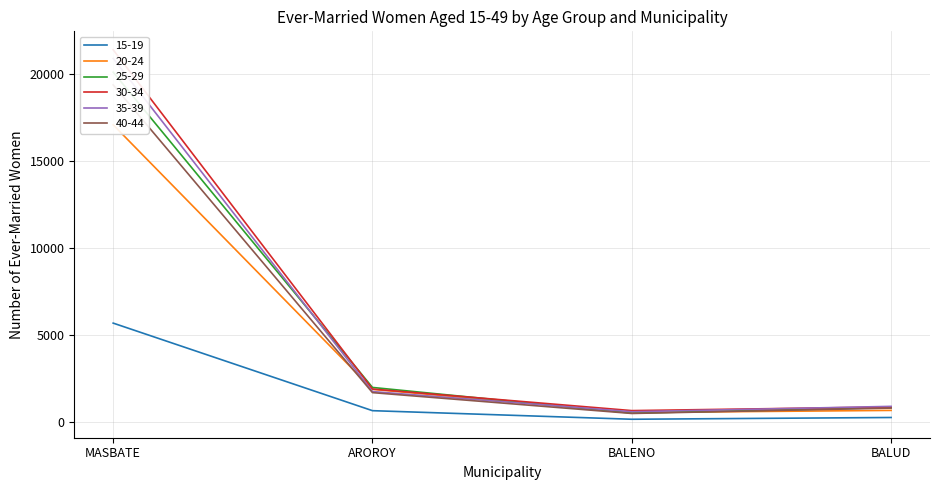

Which category has the highest value in the 15-19 series?

MASBATE